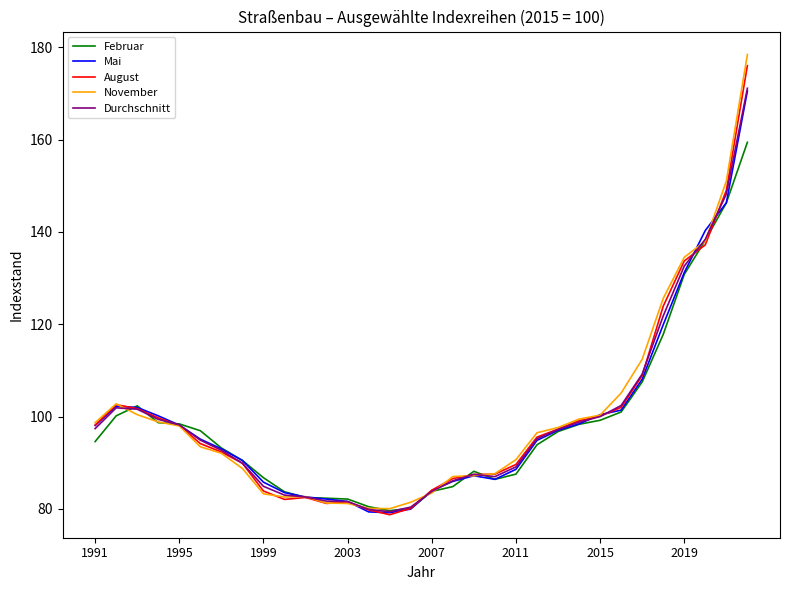

Which series has the largest range (max minus min)?

November